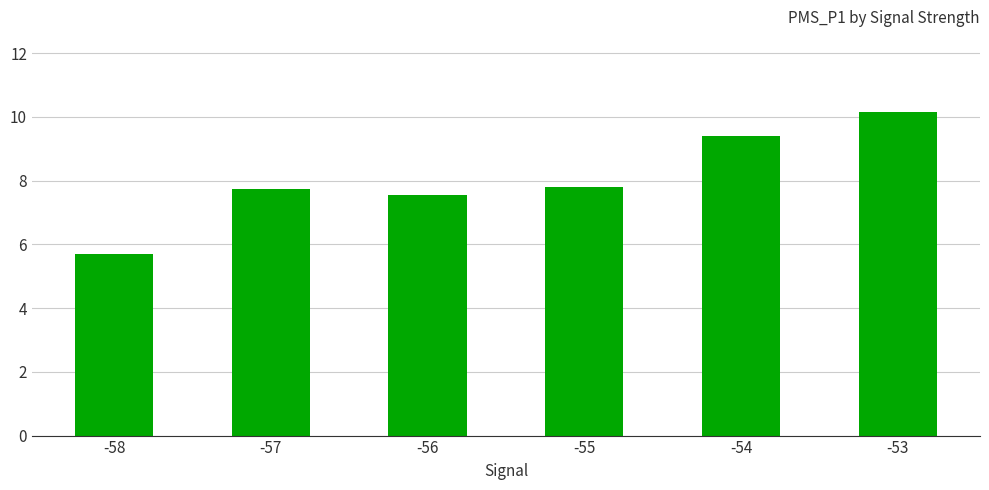

Which category has the lowest value across all series?

-58